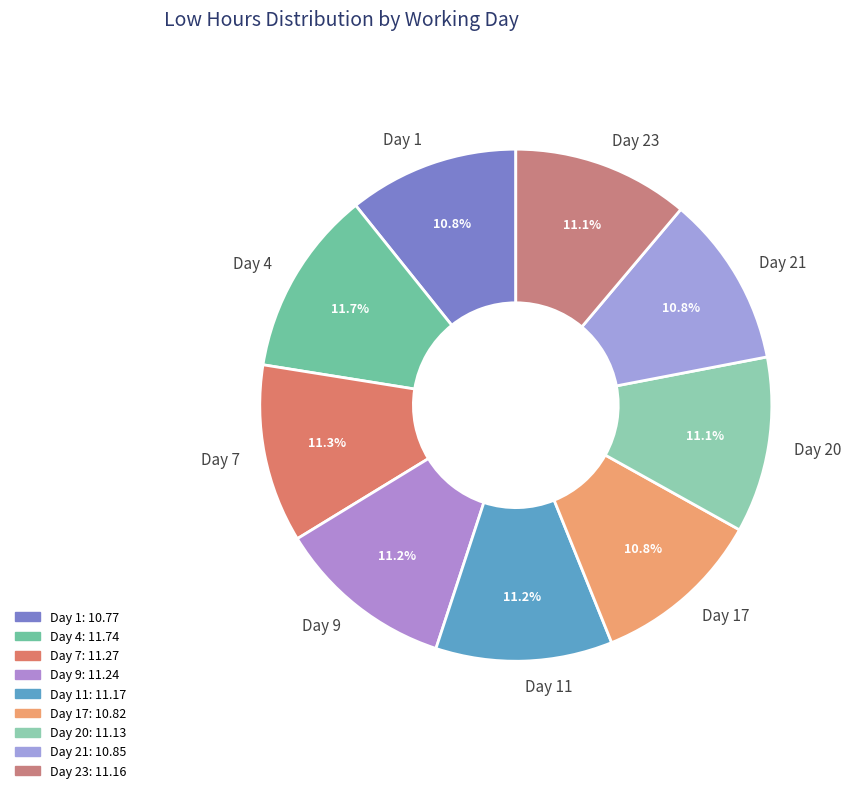

Count the number of slices in the pie.

9